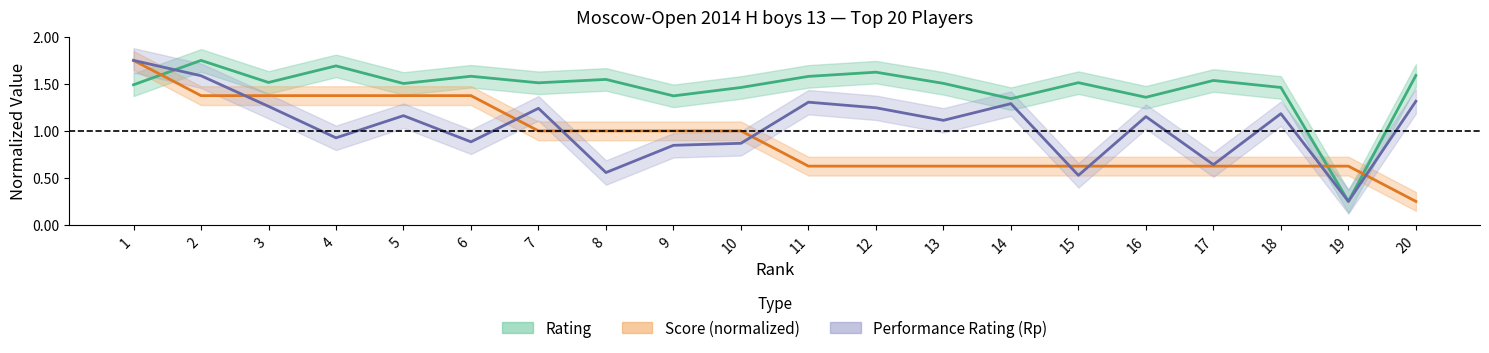

Reading left to right, transcribe all the data shown in this chart.

Rating: 1.5	1.8	1.5	1.7	1.5	1.6	1.5	1.5	1.4	1.5	1.6	1.6	1.5	1.3	1.5	1.4	1.5	1.5	0.2	1.6
Score (normalized): 1.8	1.4	1.4	1.4	1.4	1.4	1.0	1.0	1.0	1.0	0.6	0.6	0.6	0.6	0.6	0.6	0.6	0.6	0.6	0.2
Performance Rating (Rp): 1.8	1.6	1.3	0.9	1.2	0.9	1.2	0.6	0.8	0.9	1.3	1.2	1.1	1.3	0.5	1.2	0.6	1.2	0.2	1.3